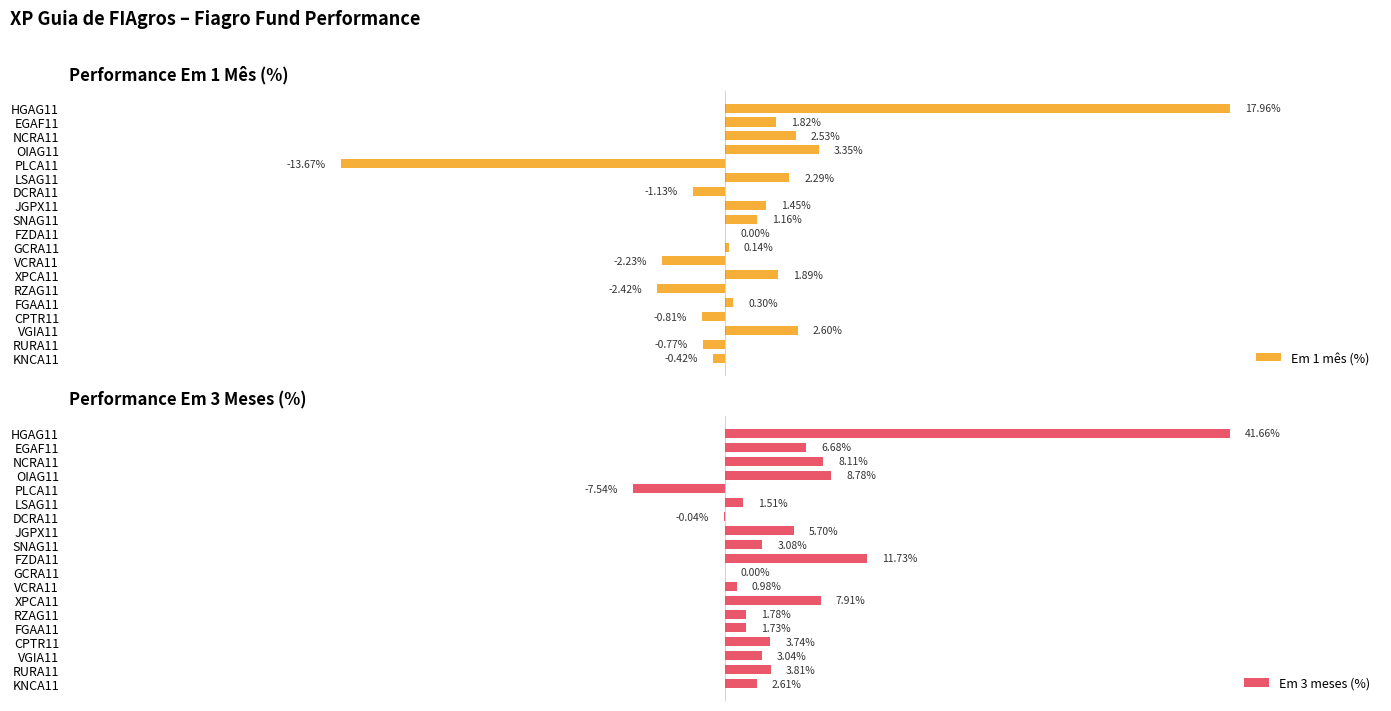

Reading left to right, what are all the values shown in this chart?

Em 1 mês (%): -0.4	-0.8	2.6	-0.8	0.3	-2.4	1.9	-2.2	0.1	0.0	1.2	1.5	-1.1	2.3	-13.7	3.4	2.5	1.8	18.0
Em 3 meses (%): 2.6	3.8	3.0	3.7	1.7	1.8	7.9	1.0	0.0	11.7	3.1	5.7	-0.0	1.5	-7.5	8.8	8.1	6.7	41.7